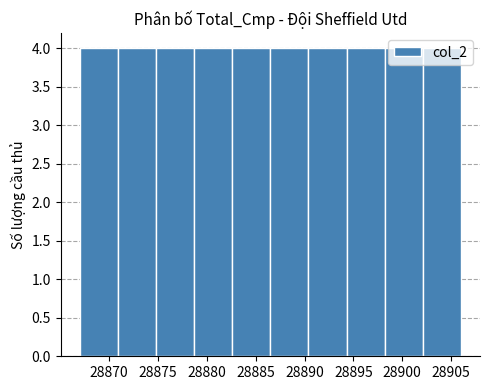

Reading left to right, list every bar in this chart as the range it spans on the x-axis followed by its height. Neither the bar edges nor the heights are printed on the chart, so give them approximately, as read against the axes.

28867.0 to 28870.9: 4
28870.9 to 28874.8: 4
28874.8 to 28878.7: 4
28878.7 to 28882.6: 4
28882.6 to 28886.5: 4
28886.5 to 28890.4: 4
28890.4 to 28894.3: 4
28894.3 to 28898.2: 4
28898.2 to 28902.1: 4
28902.1 to 28906.0: 4